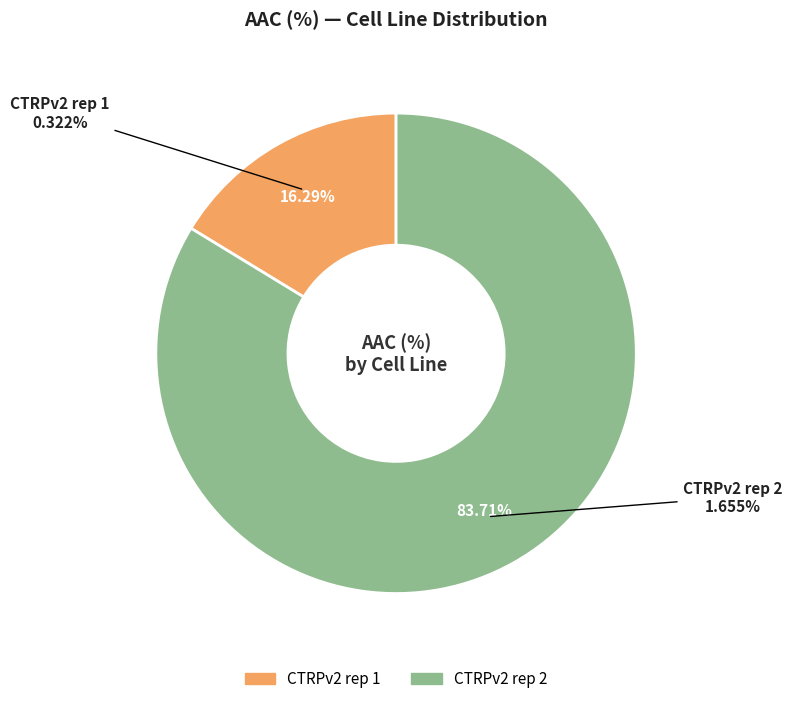

Is there a majority slice in this chart?

Yes